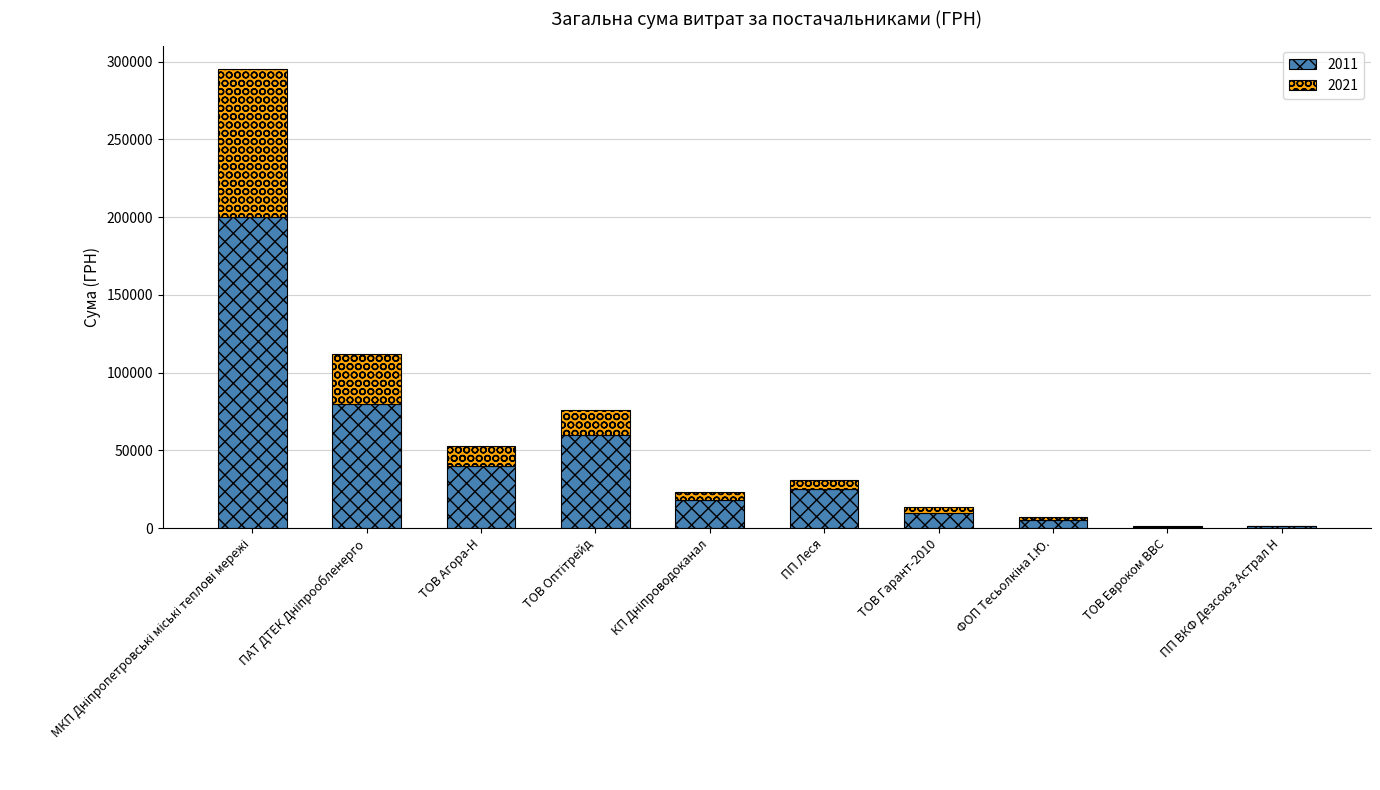

Is it true that 2011 equals 40000.0 at ТОВ Агора-Н?

True